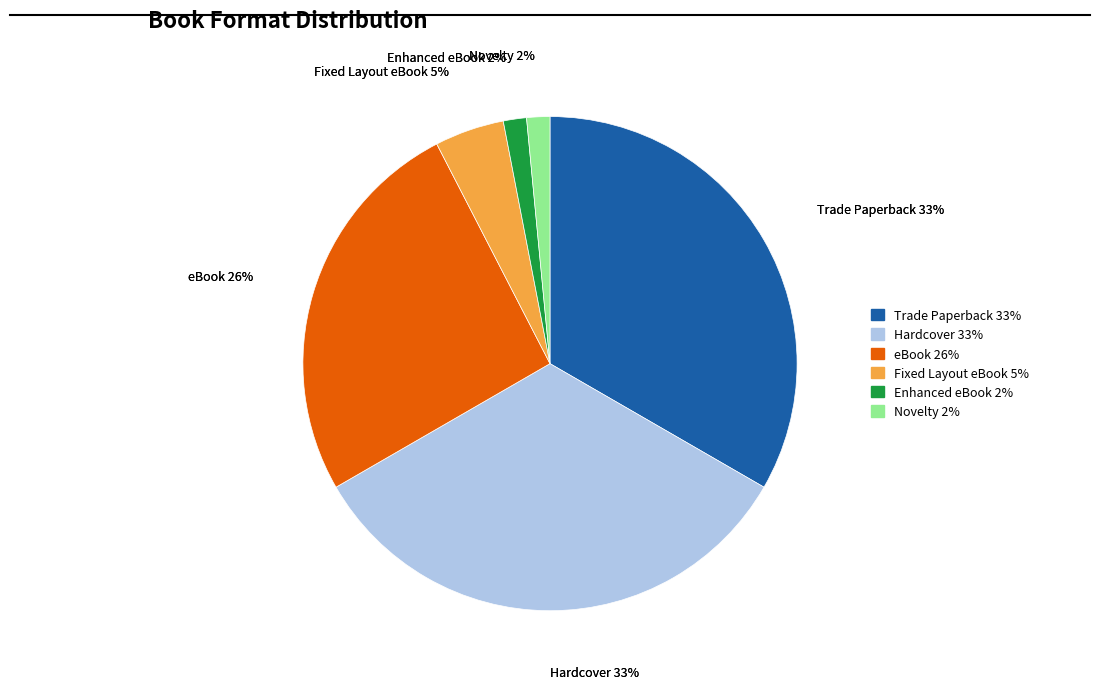

Is the sum of Novelty and Hardcover greater than half?

No